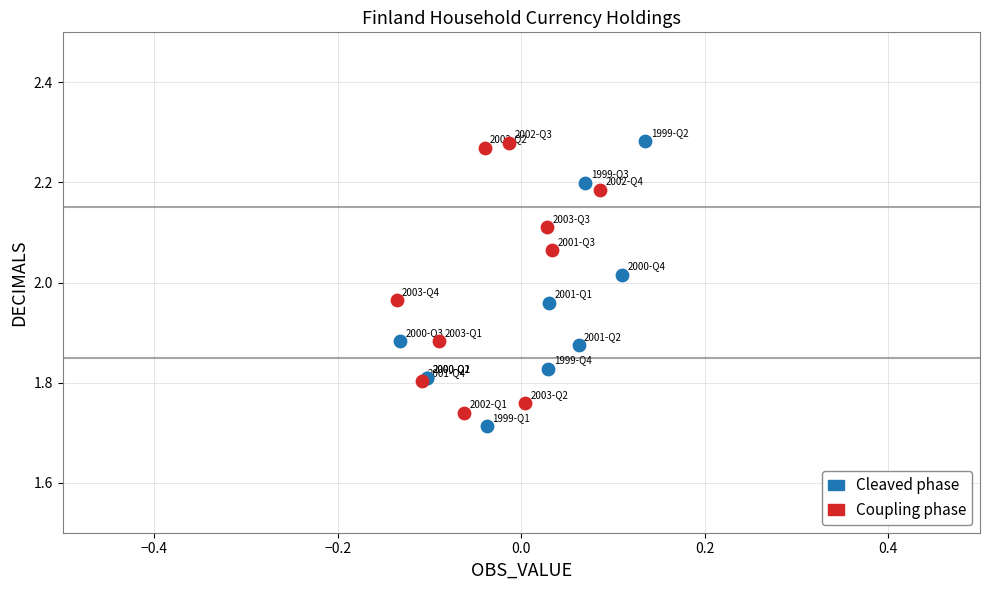

What are all the series names shown in the legend?

Cleaved phase, Coupling phase